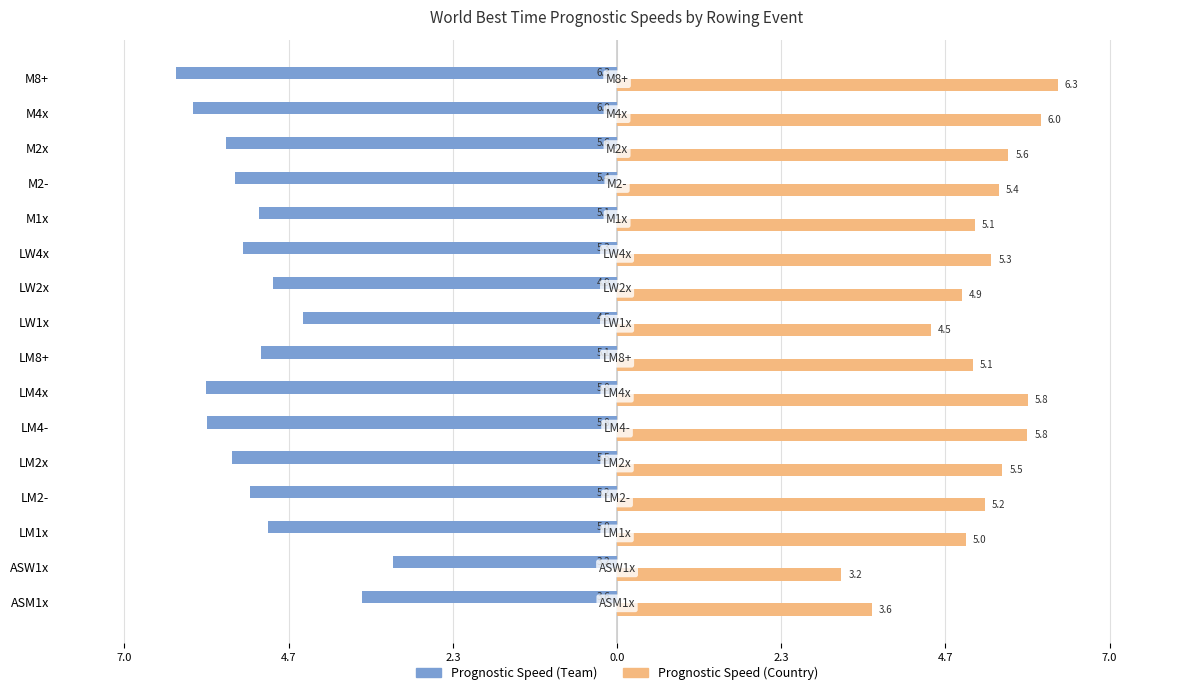

Which series has the largest total across all categories?

Prognostic Speed (Country)